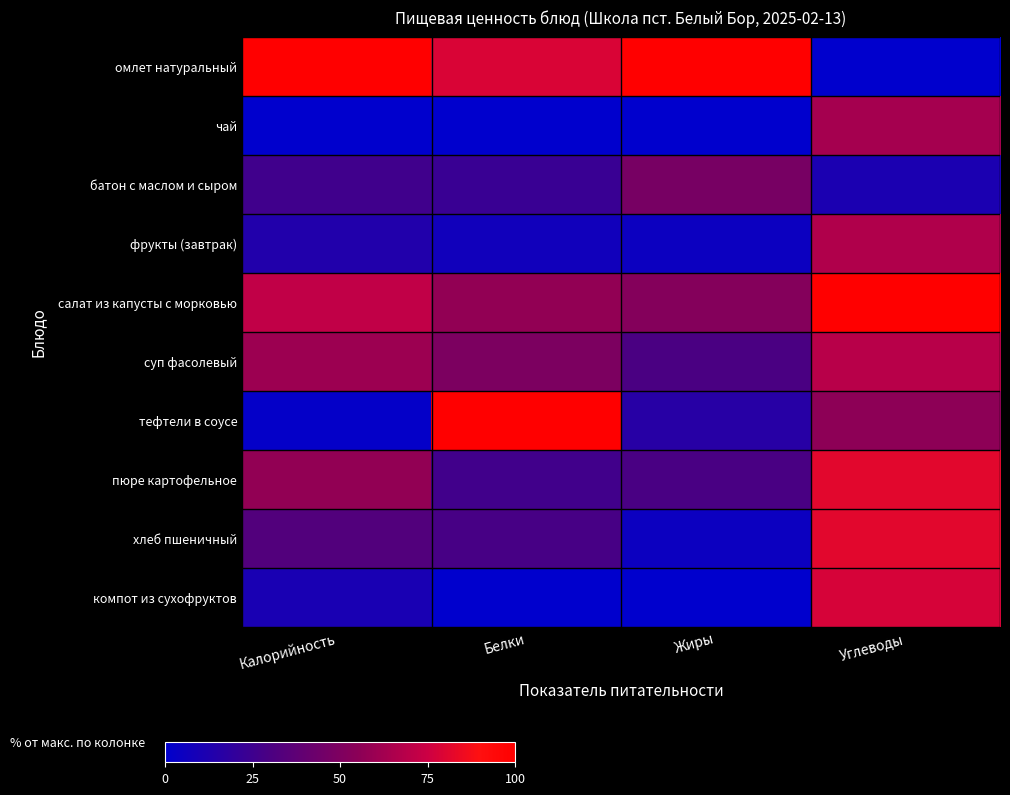

What is the total value across all series at Жиры?

285.8